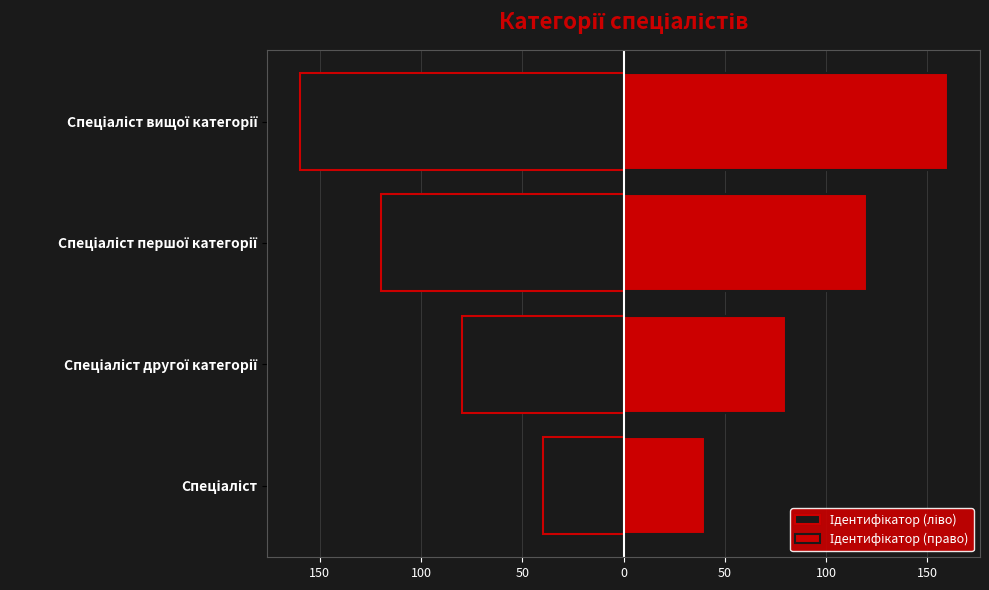

The Ідентифікатор (право) series shows 36 at Спеціаліст першої категорії. True or false?

False